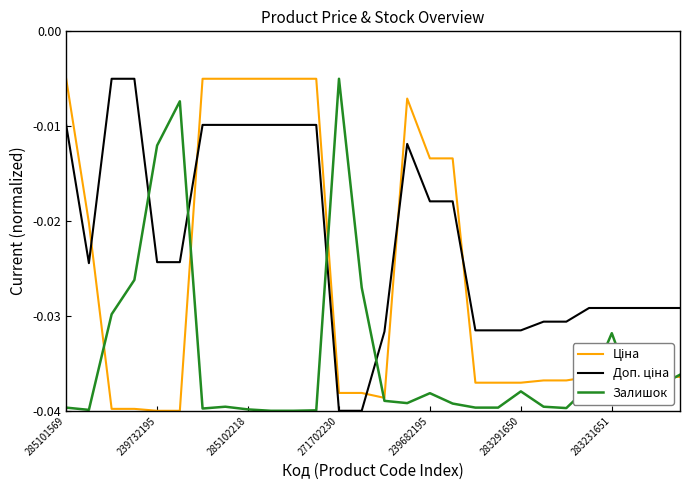

What is the sum of all Доп. ціна values?

-0.6